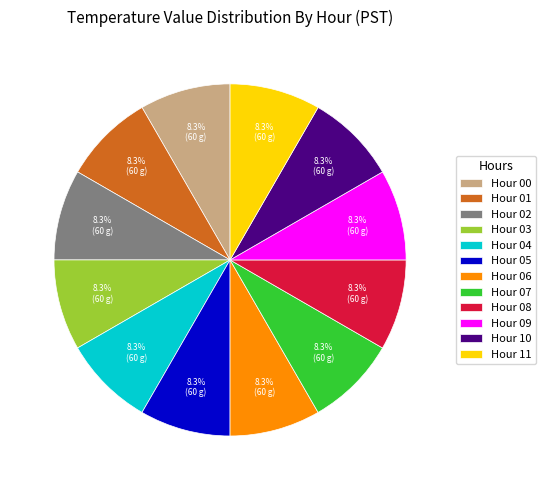

How many slices are in this pie chart?

12